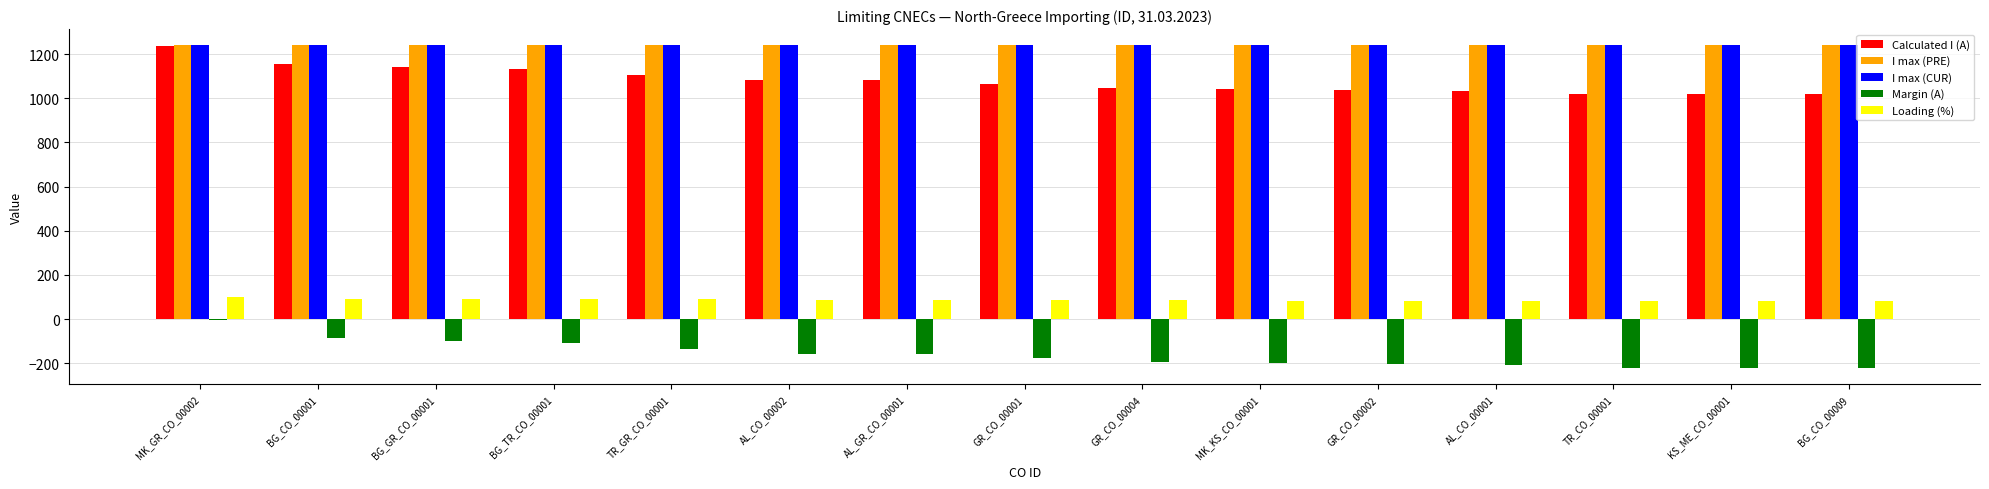

Is the value of I max (CUR) at AL_CO_00001 greater than the value of Calculated I (A) at AL_CO_00001?

Yes